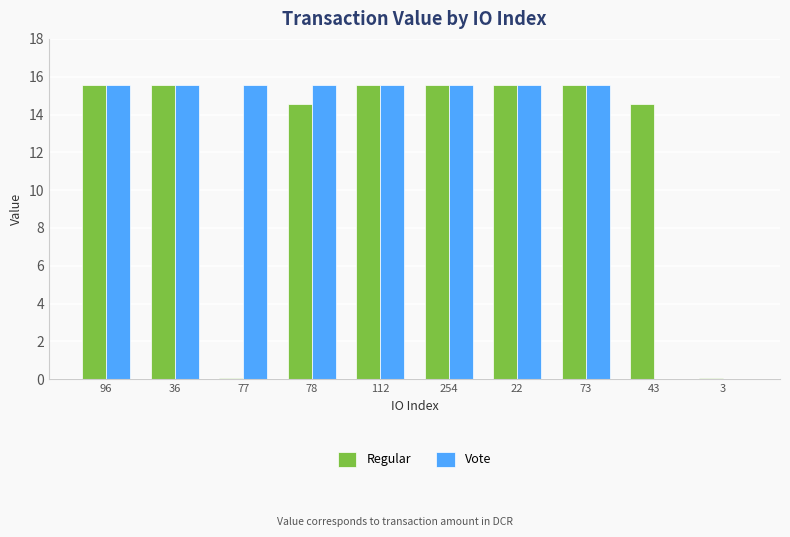

What is the maximum value shown in the chart?

15.6